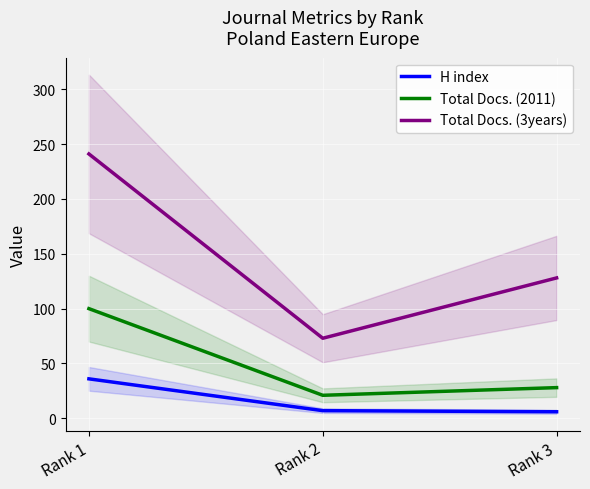

Reading right to left, list all the values displayed in this chart.

H index: Rank 3=6	Rank 2=7	Rank 1=36
Total Docs. (2011): Rank 3=28	Rank 2=21	Rank 1=100
Total Docs. (3years): Rank 3=128	Rank 2=73	Rank 1=241